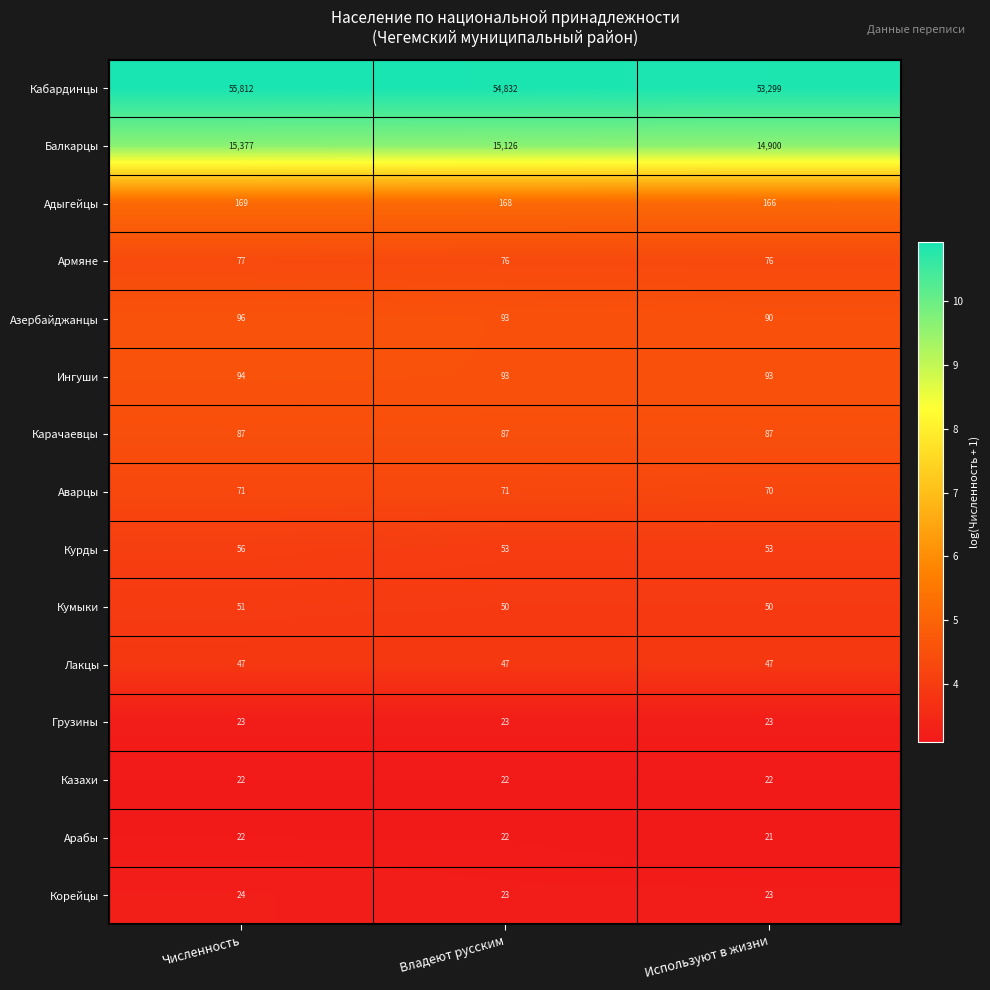

At which category is the sum across all series the highest?

Численность